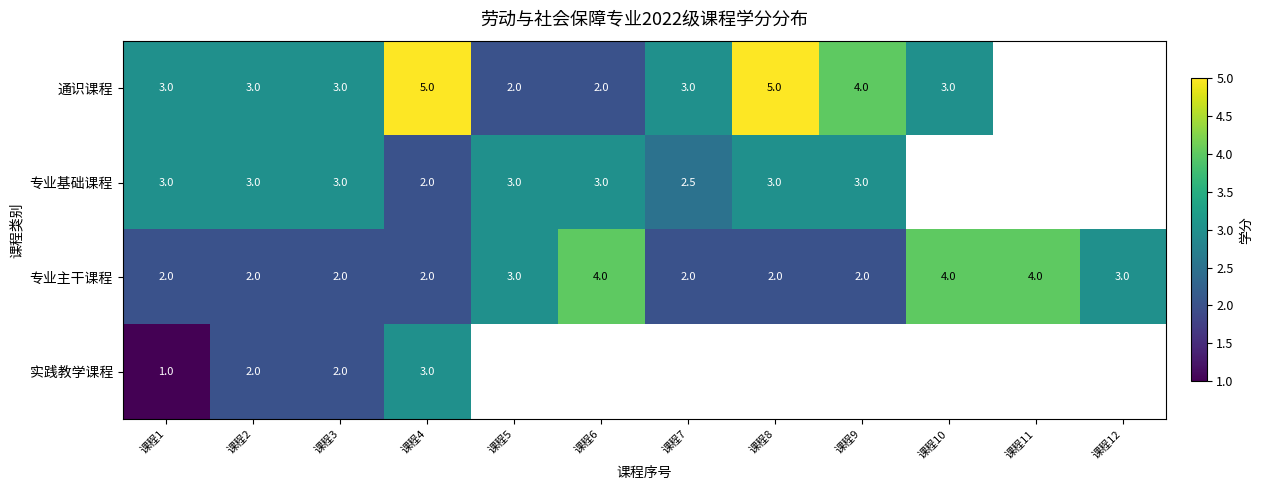

How many 专业主干课程 values are between 2 and 4?

12